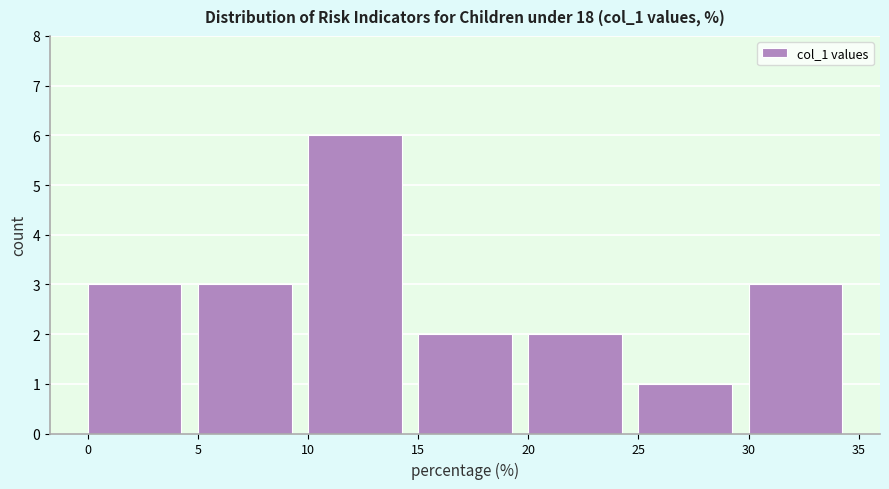

Reading left to right, transcribe this chart: for each bar, give the range it covers on the x-axis and its height. The values are not printed on the chart, so give them approximately, as read against the axis.

0 to 5: 3
5 to 10: 3
10 to 15: 6
15 to 20: 2
20 to 25: 2
25 to 30: 1
30 to 35: 3